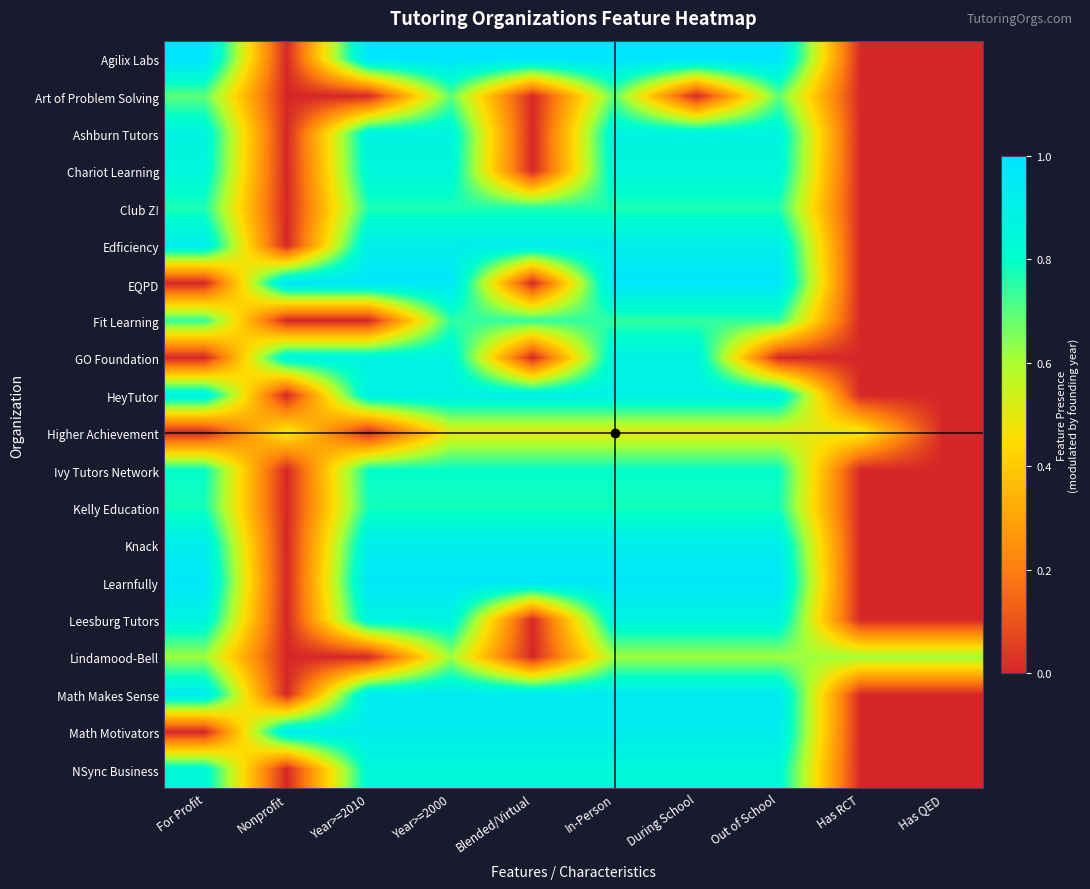

What is the difference between the highest and lowest values at Blended/Virtual?

1.0